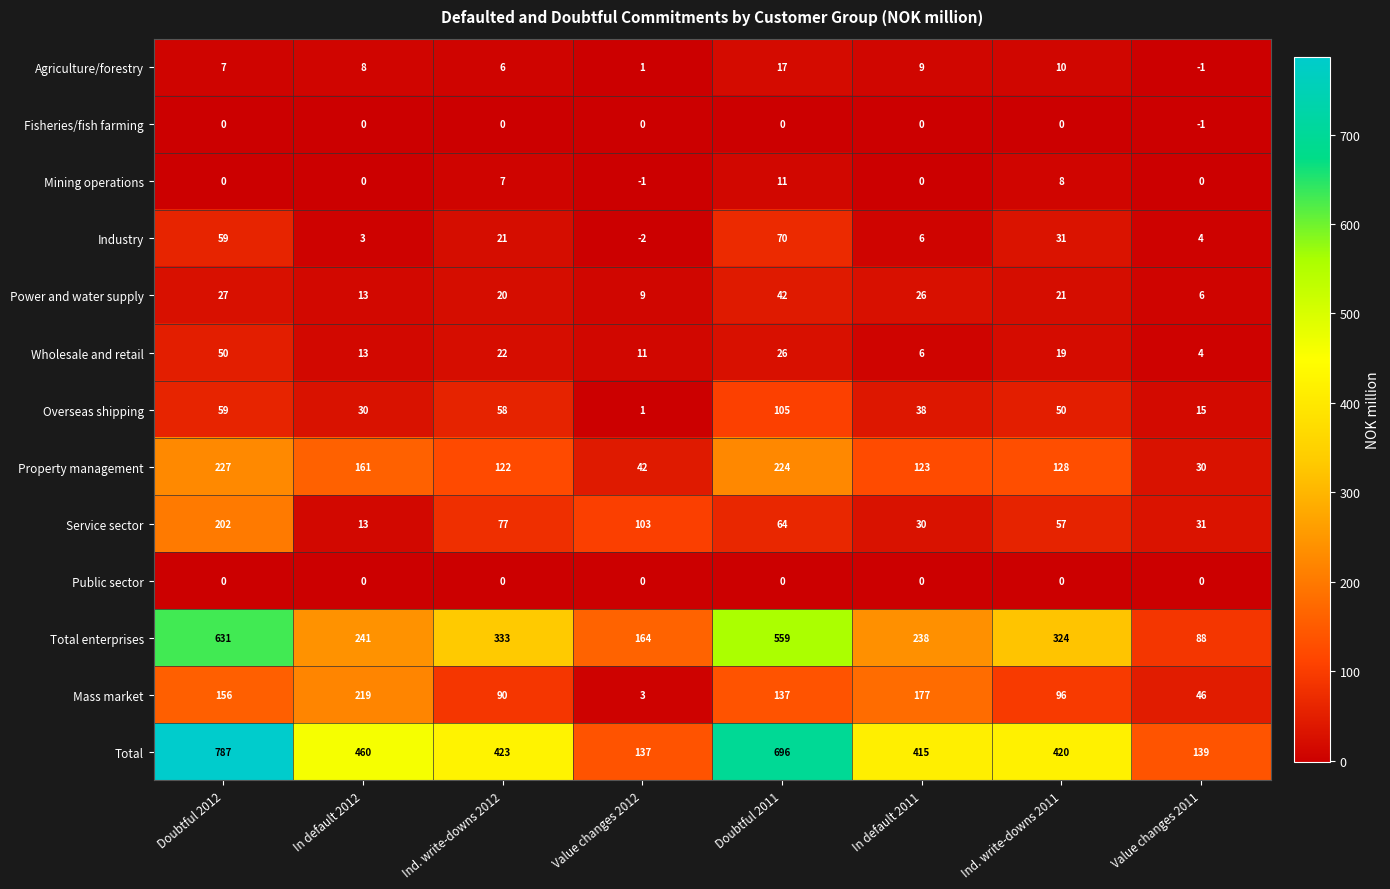

True or false: Property management has a value of 30 at Value changes 2011.

True